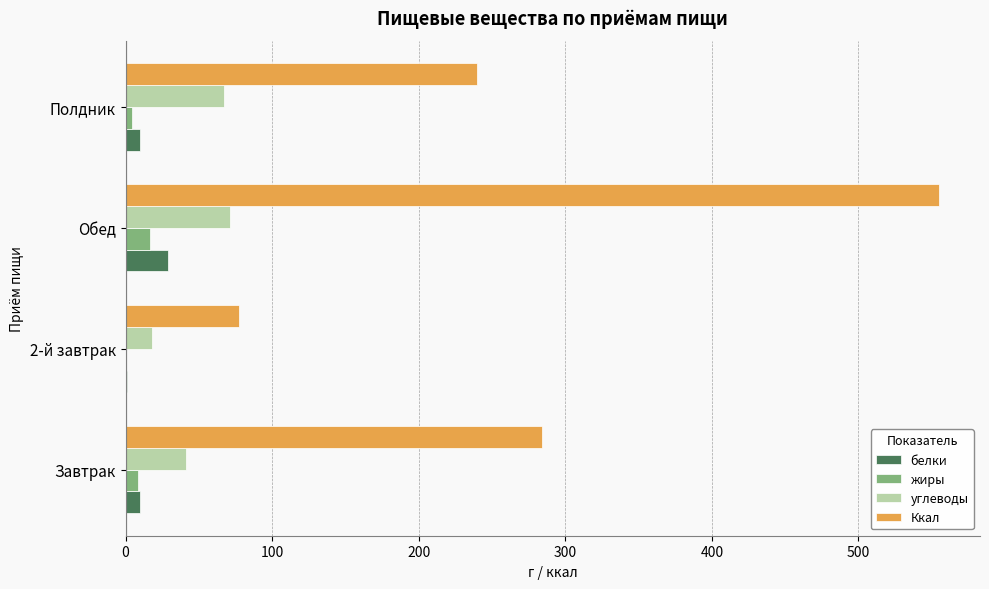

Is it true that углеводы equals 66.9 at Полдник?

True